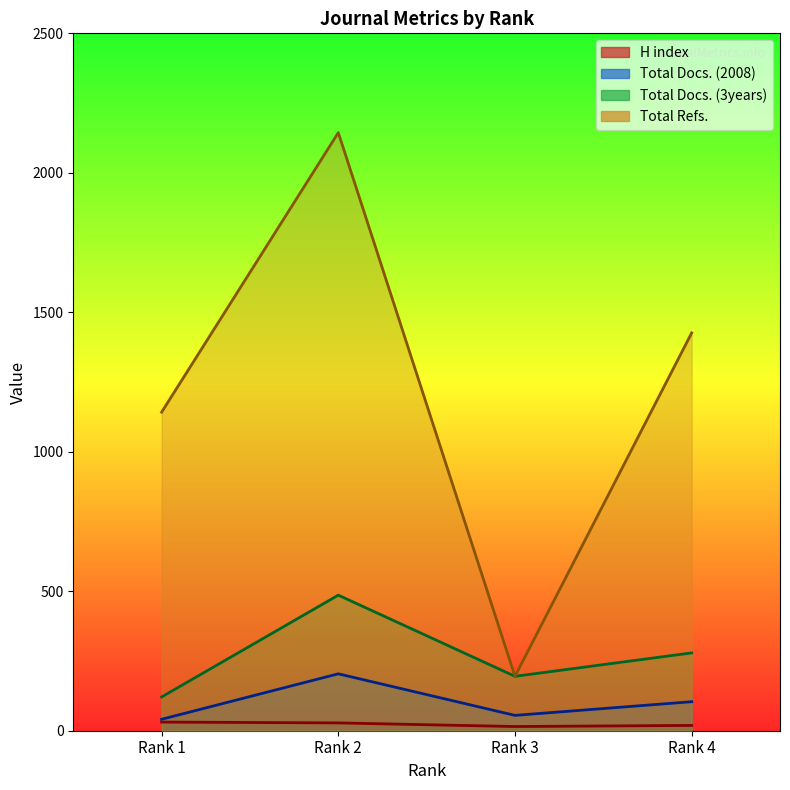

Is the value of Total Refs. at Rank 3 greater than the value of Total Docs. (2008) at Rank 4?

Yes